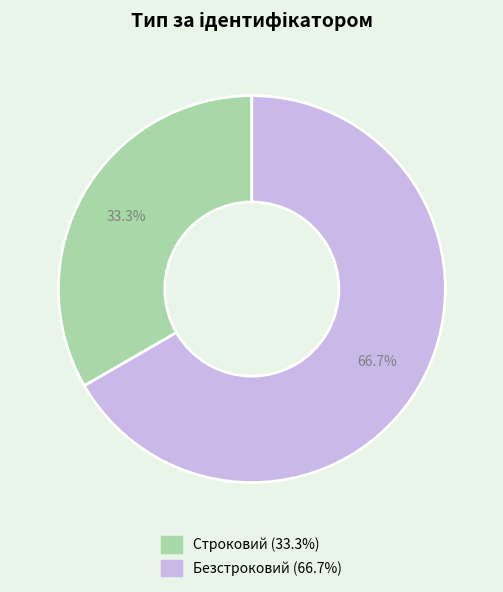

To the nearest percent, what percentage of the pie is Строковий?

33%